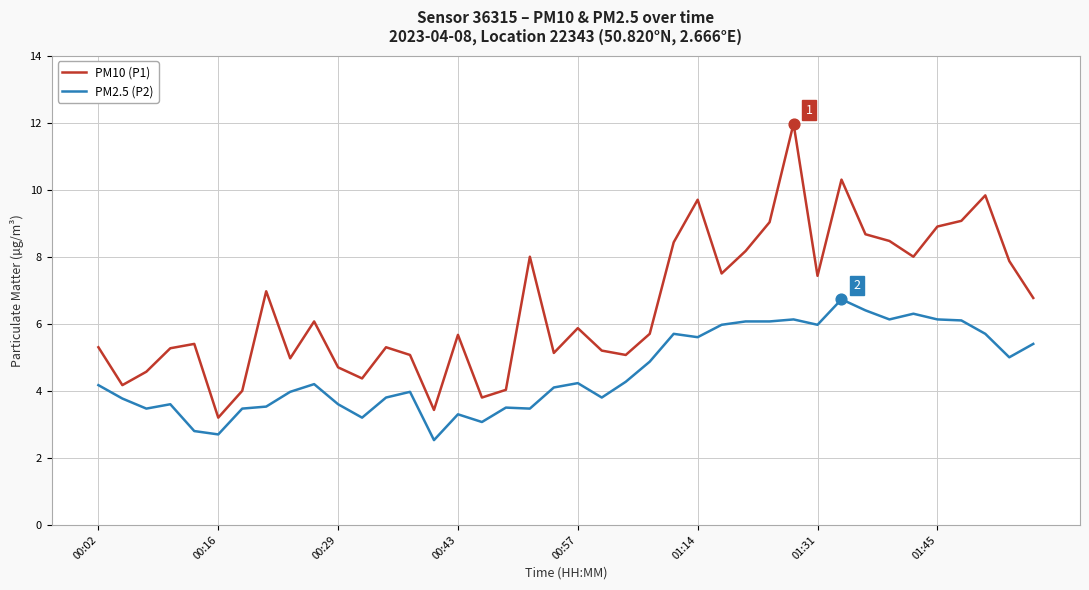

Which series has the largest total across all categories?

PM10 (P1)